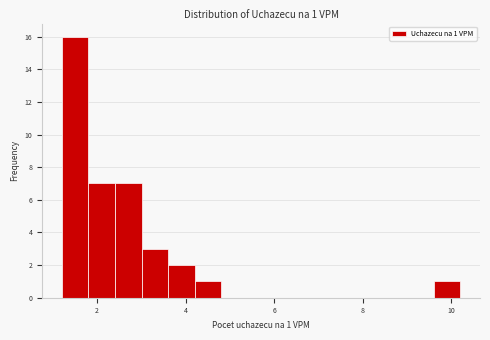

Around what value on the x-axis is the tallest bar? Give the approximate position of its centre, as read against the axis.

1.6